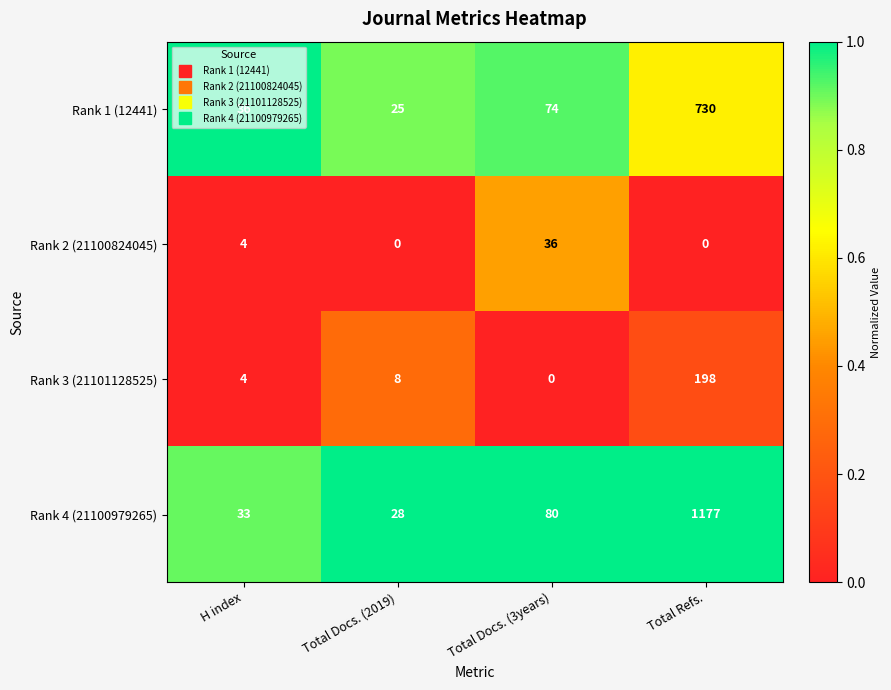

Rank the series by their maximum value, from lowest to highest.

Rank 2 (21100824045), Rank 3 (21101128525), Rank 1 (12441), Rank 4 (21100979265)